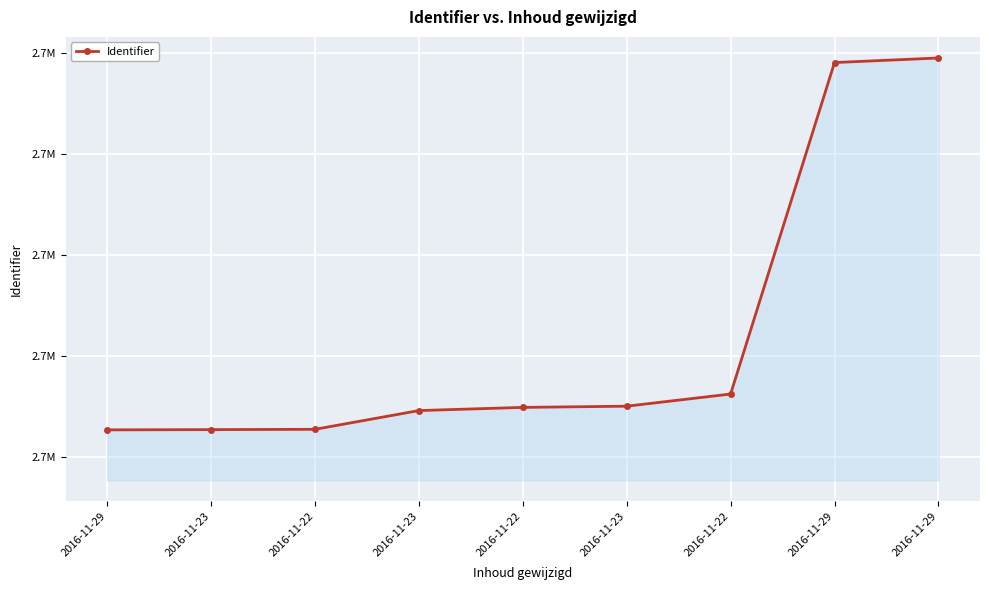

What is the label of the 4th point from the right?

2016-11-23